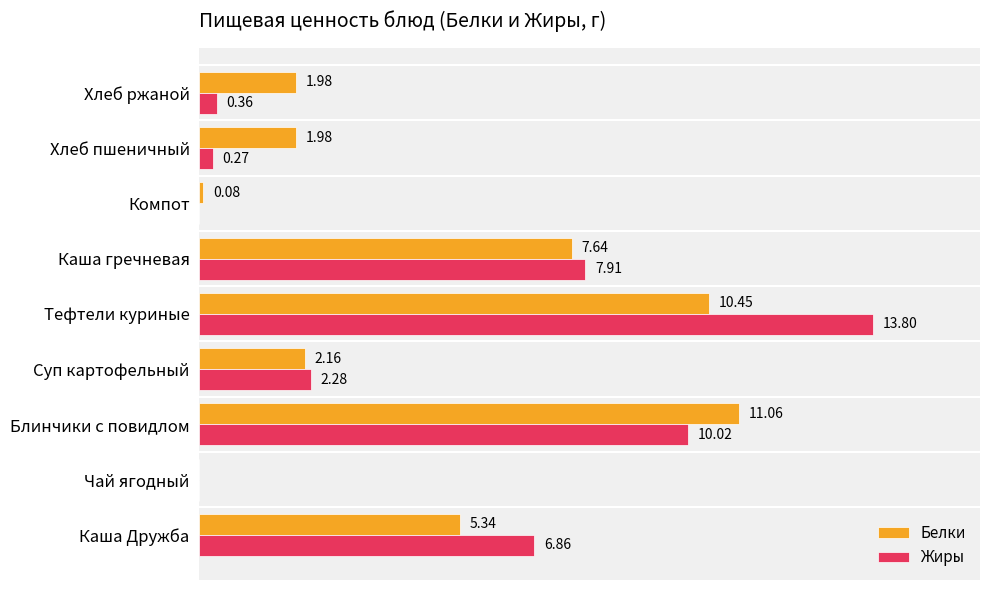

At which label does Жиры reach its peak?

Тефтели куриные